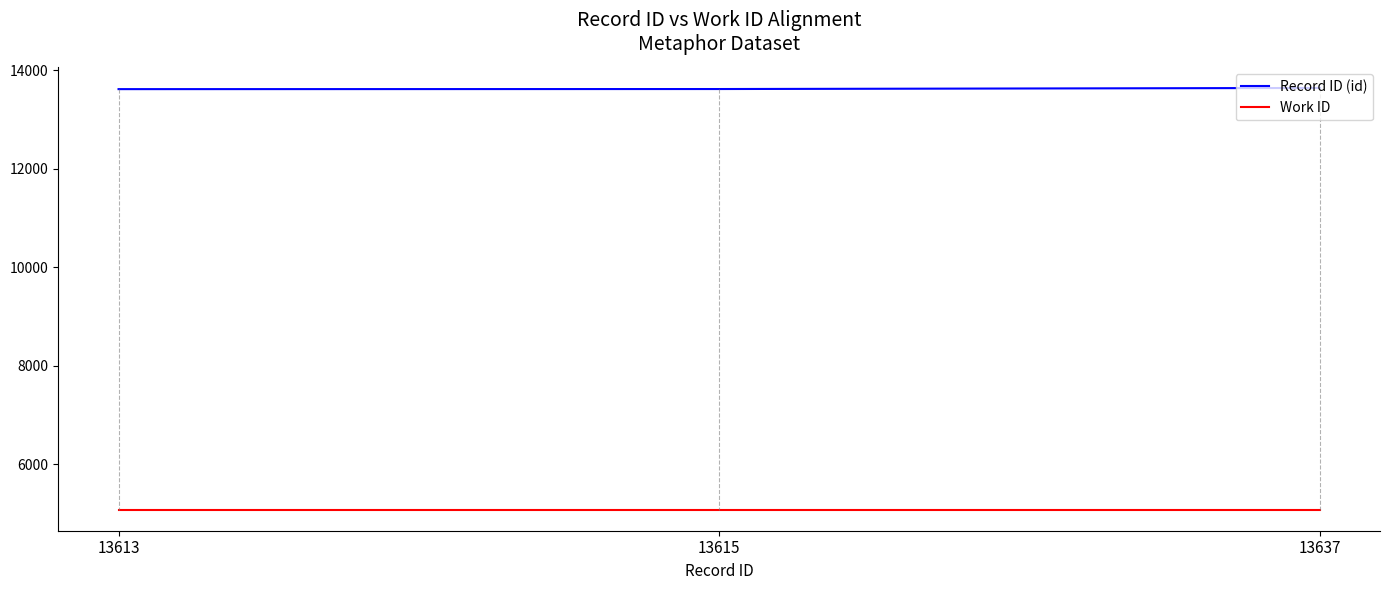

At how many categories does at least one series exceed 13496?

3